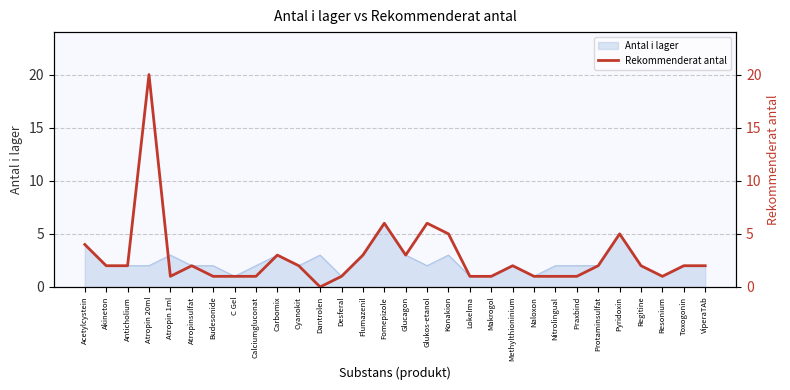

Does the chart have visible grid lines?

Yes